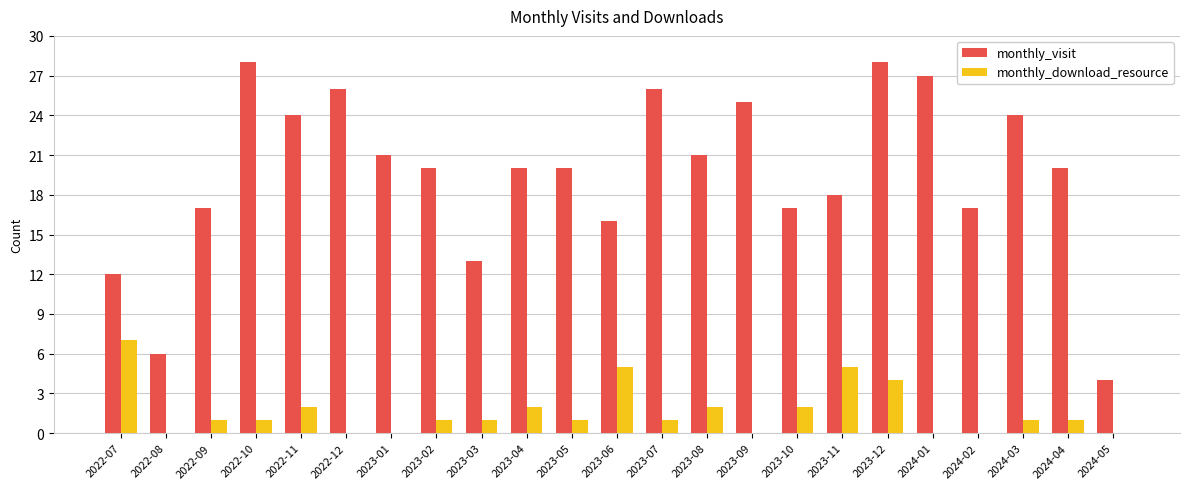

What is the sum of the monthly_visit values at 2023-01 and 2022-11?

45